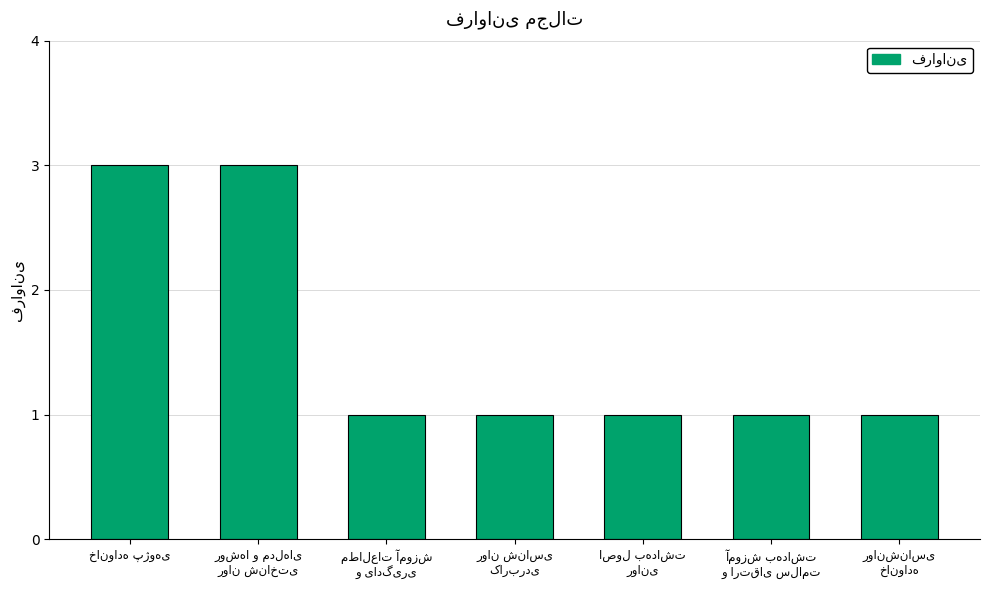

What is the sum of all values?

11